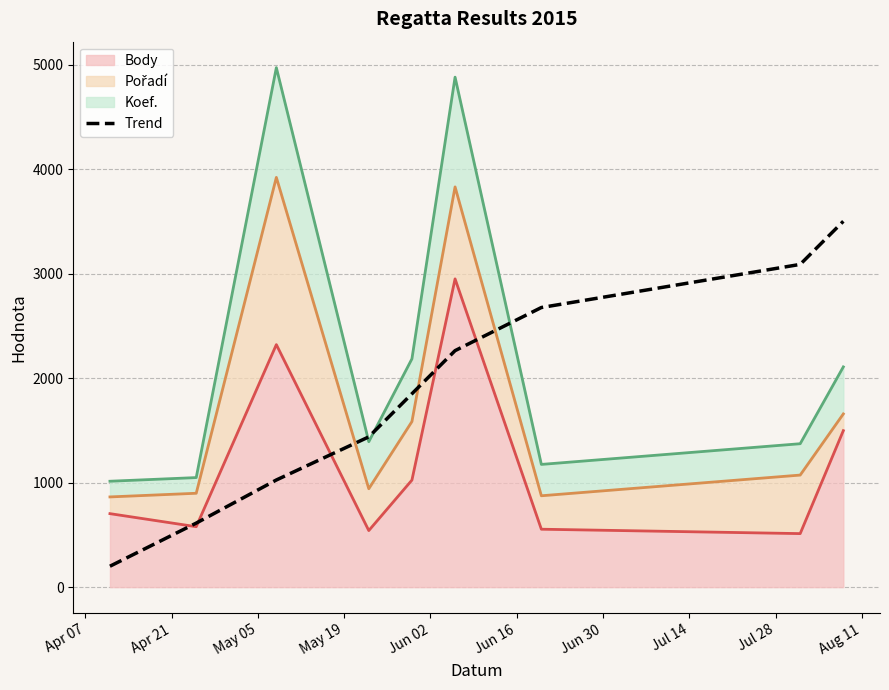

What position from the left is Apr 07?

1